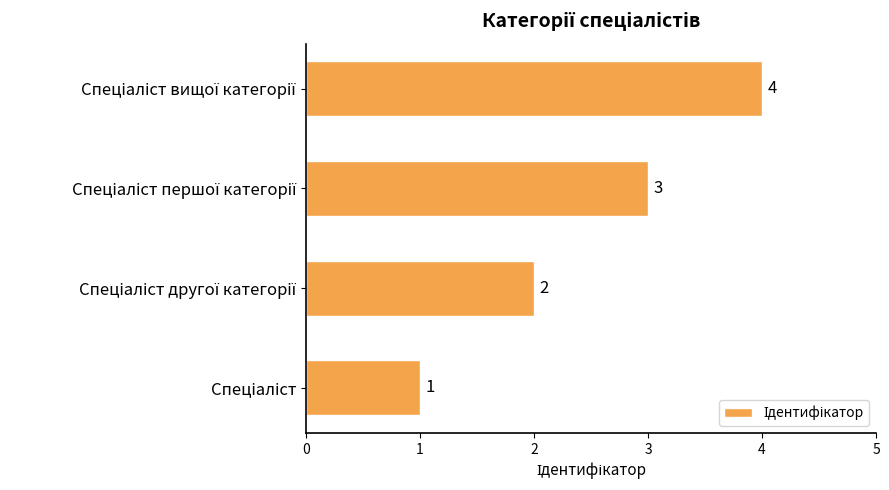

How many values are between 2 and 4?

3